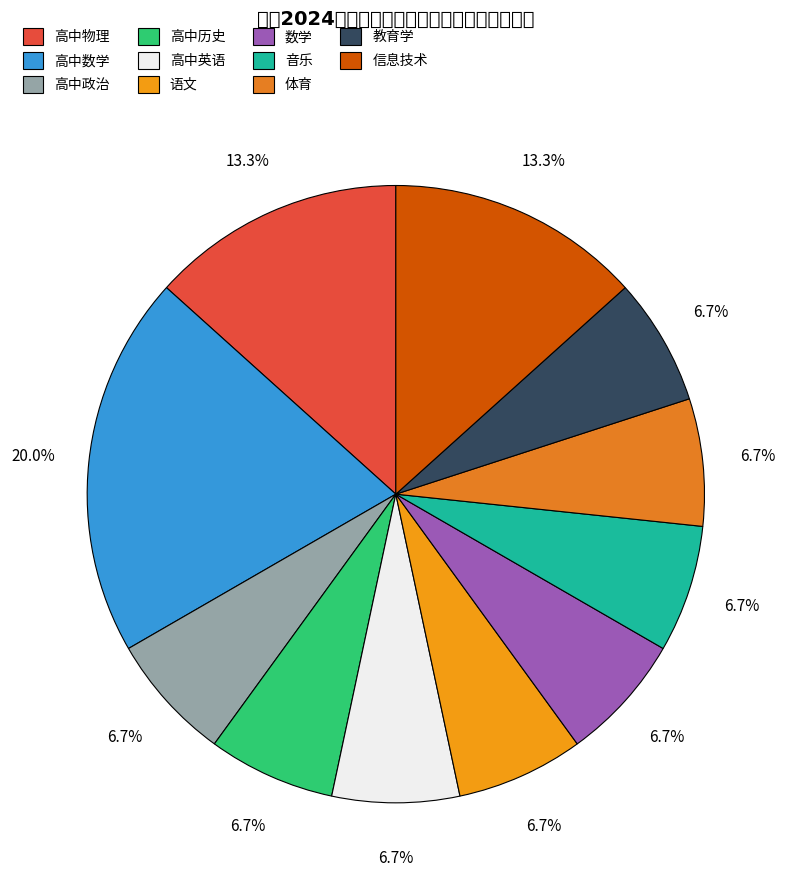

How many segments does this pie chart have?

11